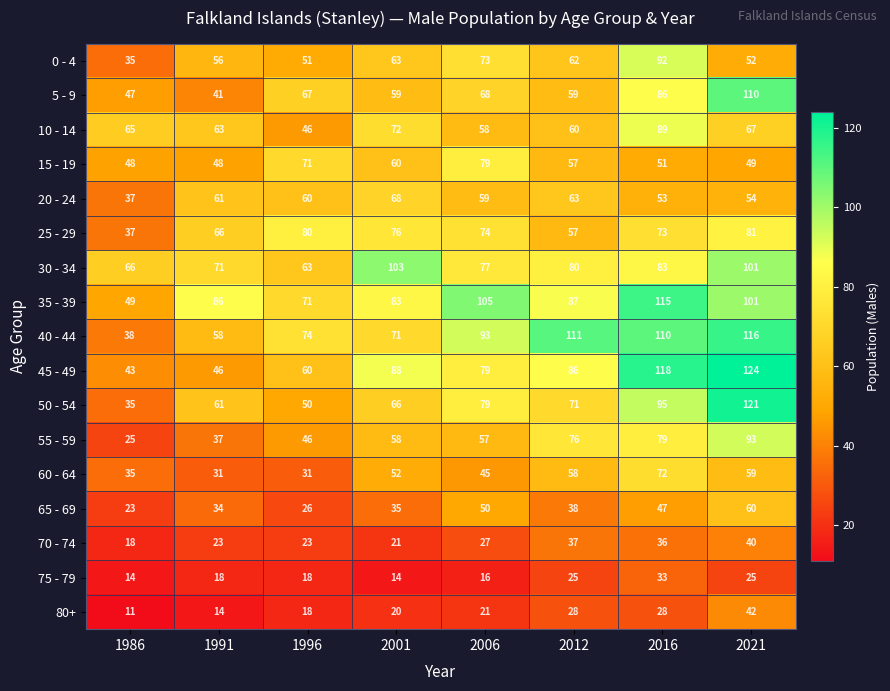

At which category is the sum across all series the highest?

2021